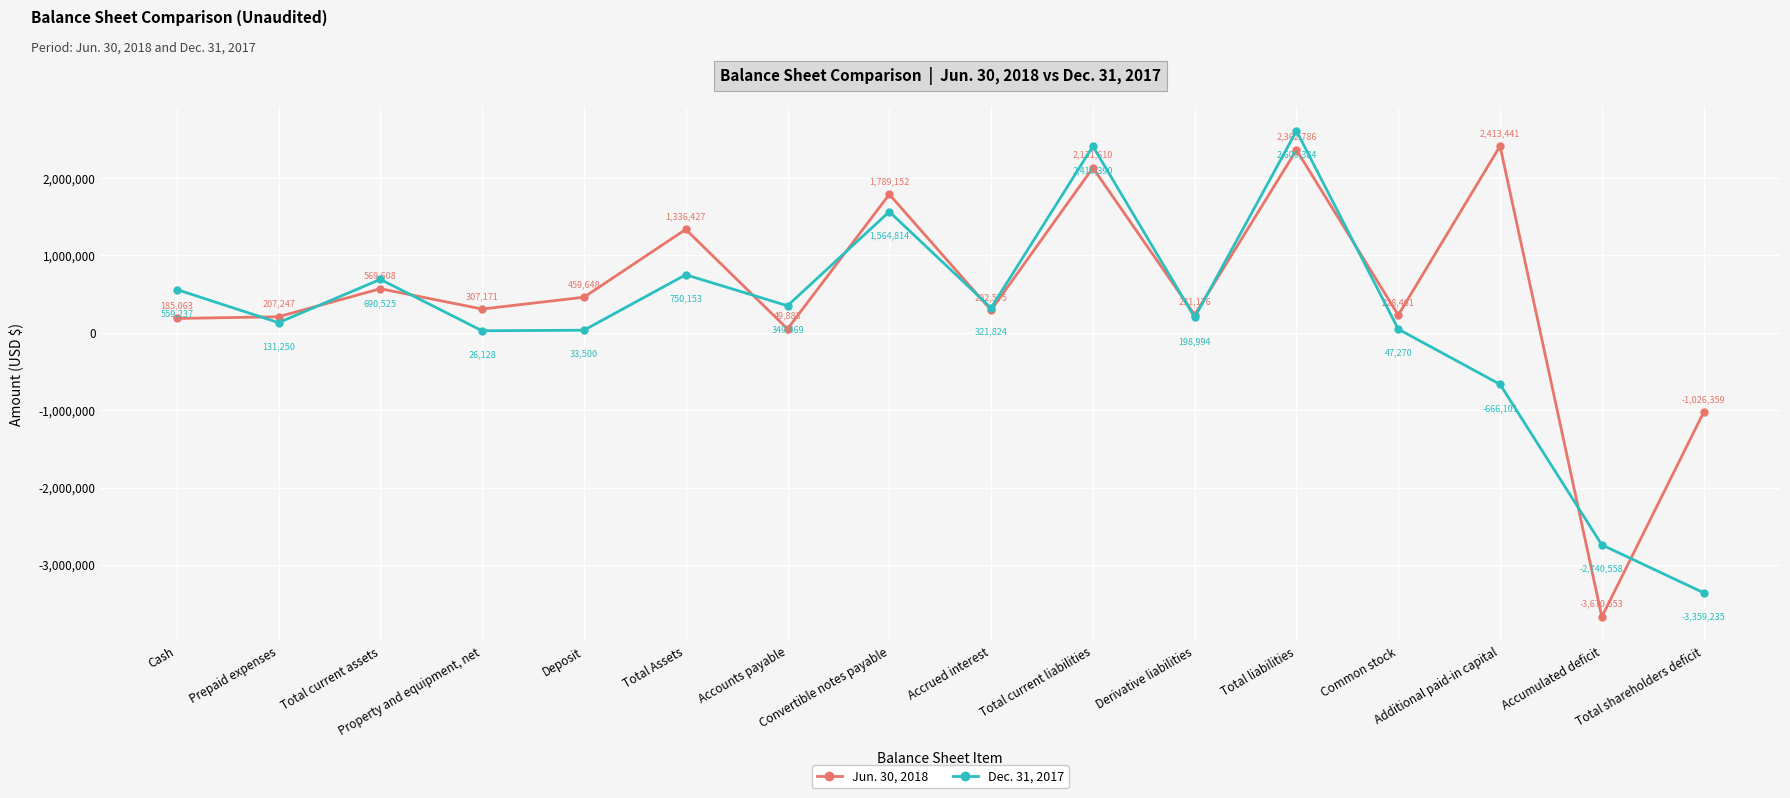

What is the maximum value shown in the chart?

2609384